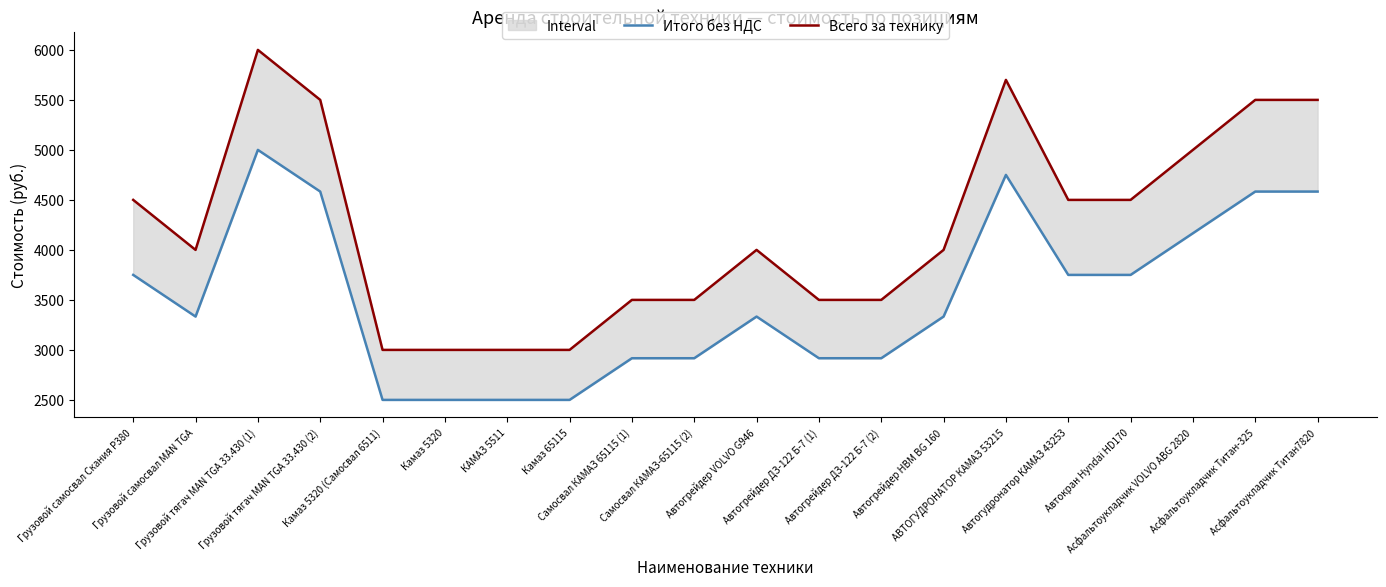

At which category does Итого без НДС reach its first local peak?

Грузовой тягач MAN TGA 33.430 (1)